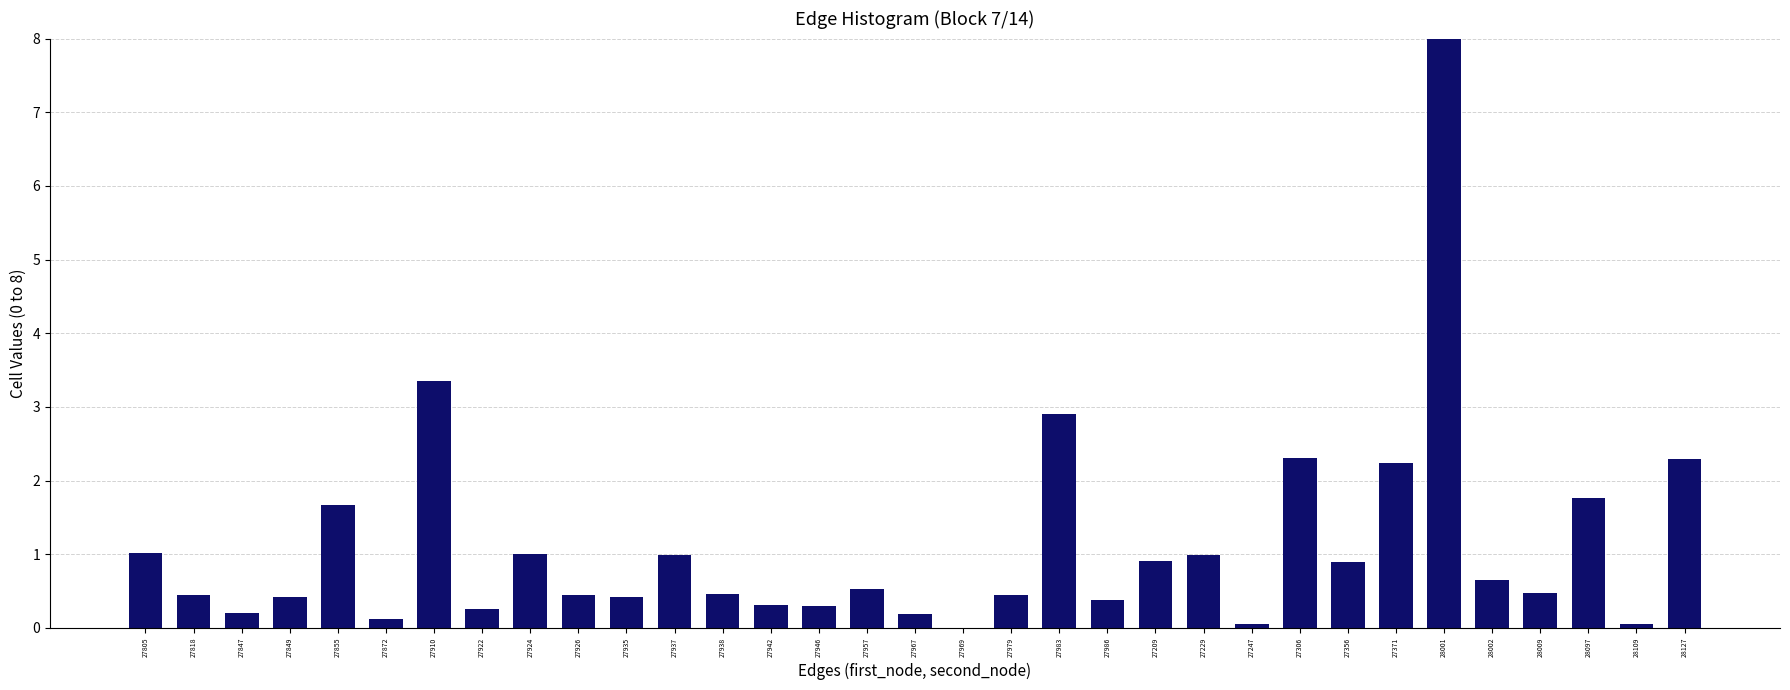

What is the sum of all values?

36.5